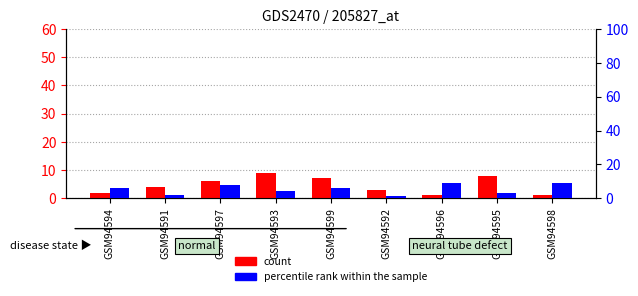

The count series shows 11 at GSM94595. True or false?

False